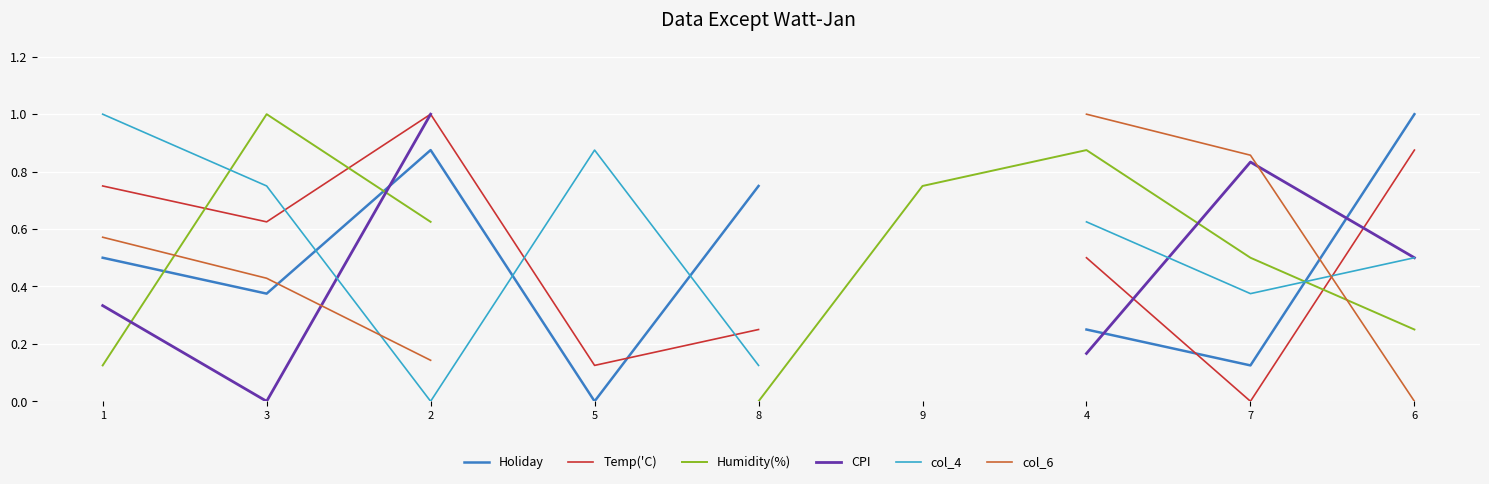

After their last crossing, which series has the higher values: Temp('C) or CPI?

Temp('C)